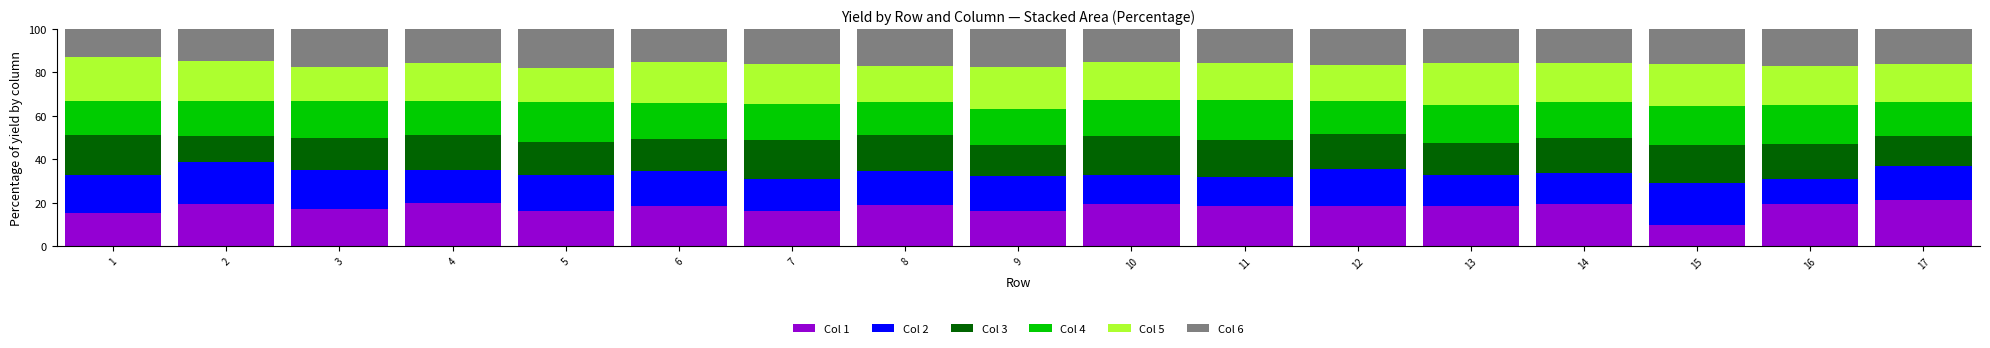

Is it true that Col 1 equals 9.6 at 15?

True